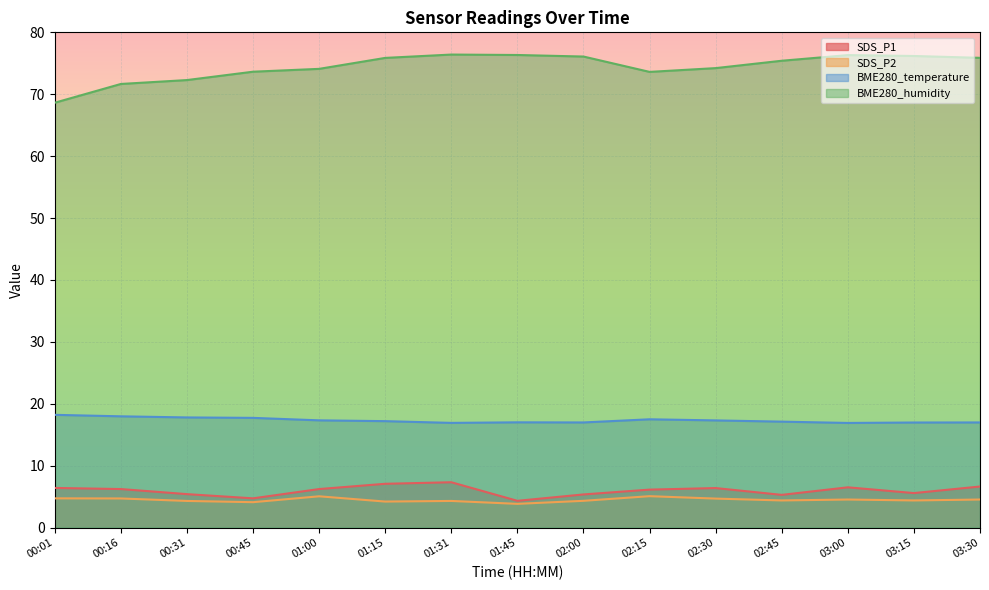

Which series has the largest total across all categories?

BME280_humidity